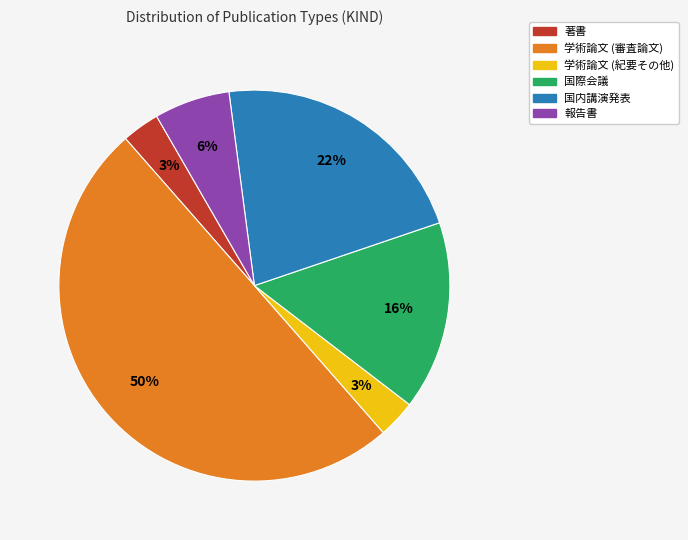

To the nearest percent, what is the combined percentage of 学術論文 (審査論文) and 国際会議?

66%